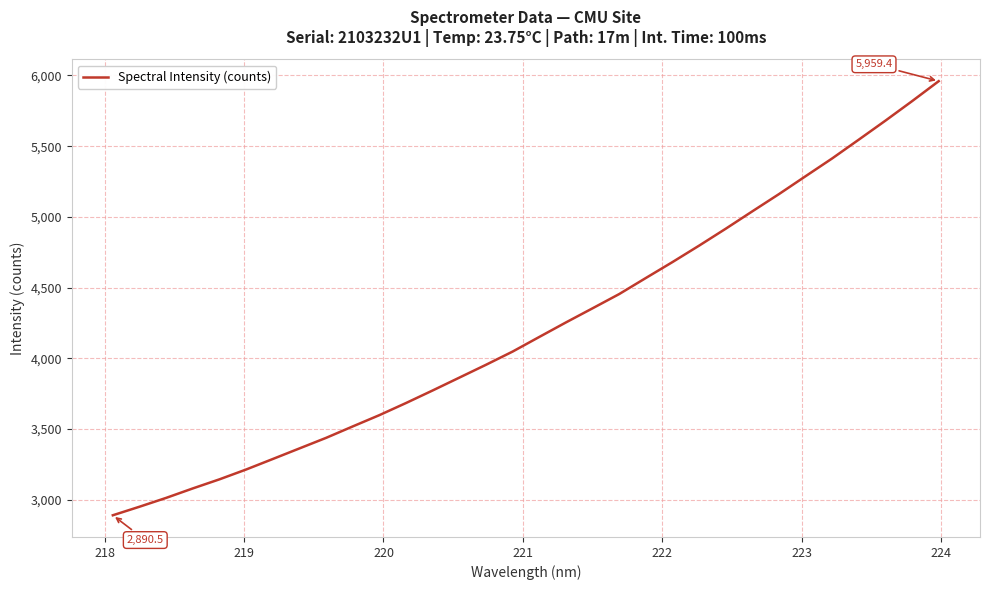

What is the difference between the maximum and minimum values?

3068.9